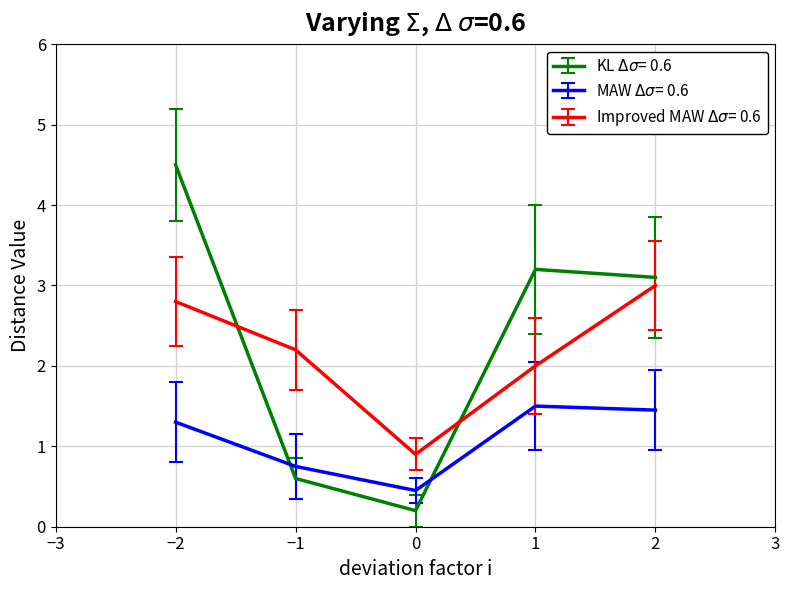

At which category is the sum across all series the highest?

−2